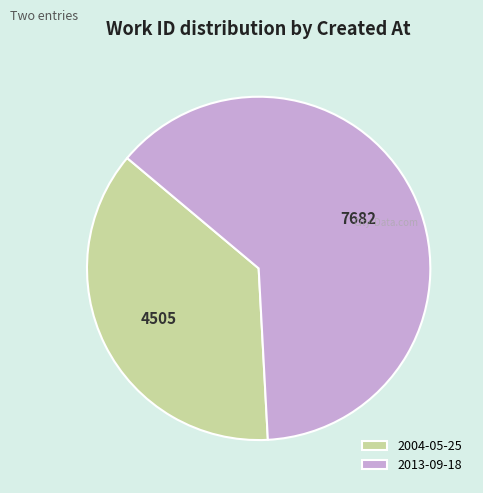

Is there a majority slice in this chart?

Yes